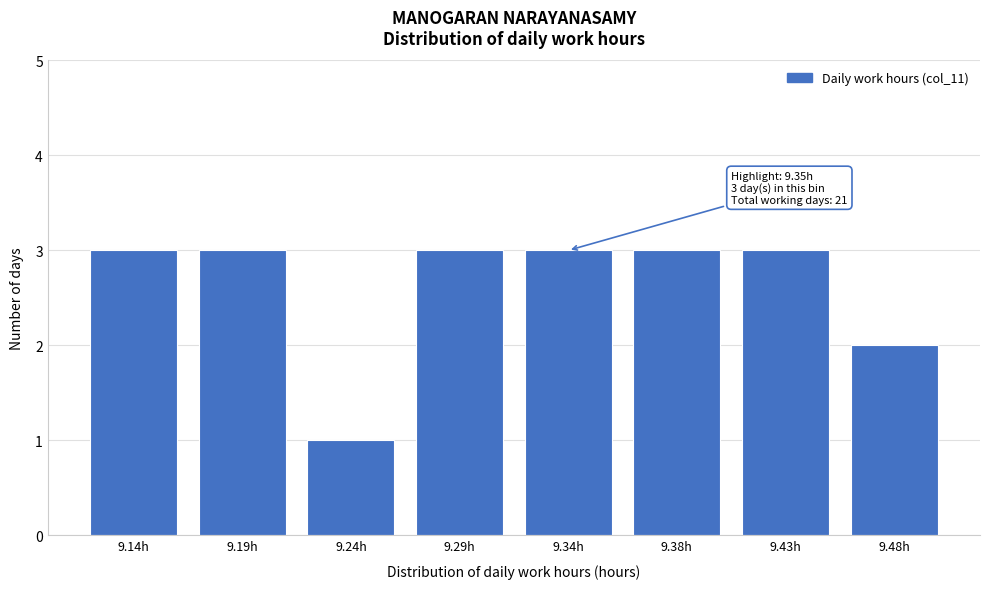

Reading left to right, what are all the values shown in this chart?

3	3	1	3	3	3	3	2